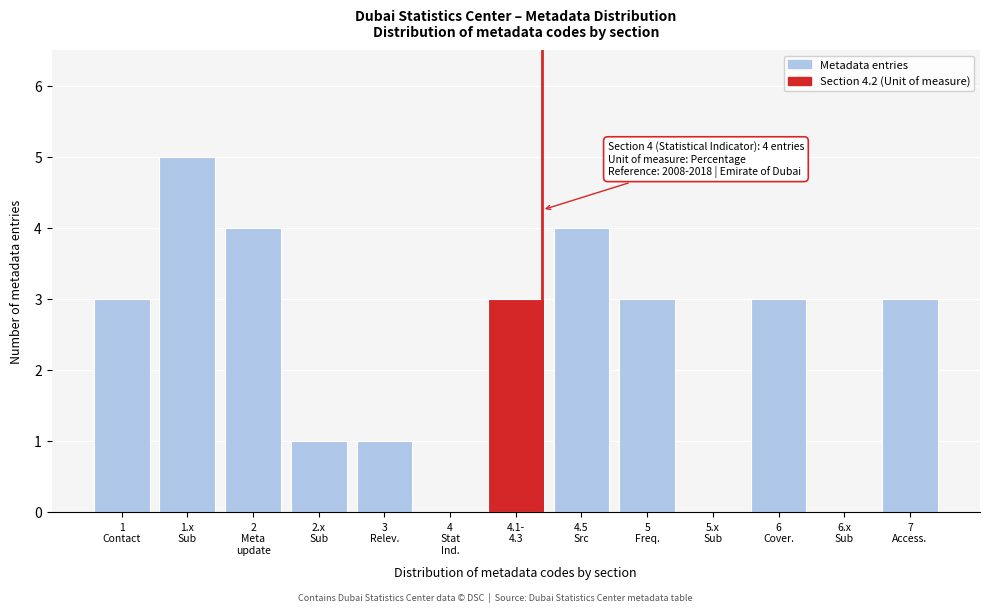

What is the greatest value displayed?

5